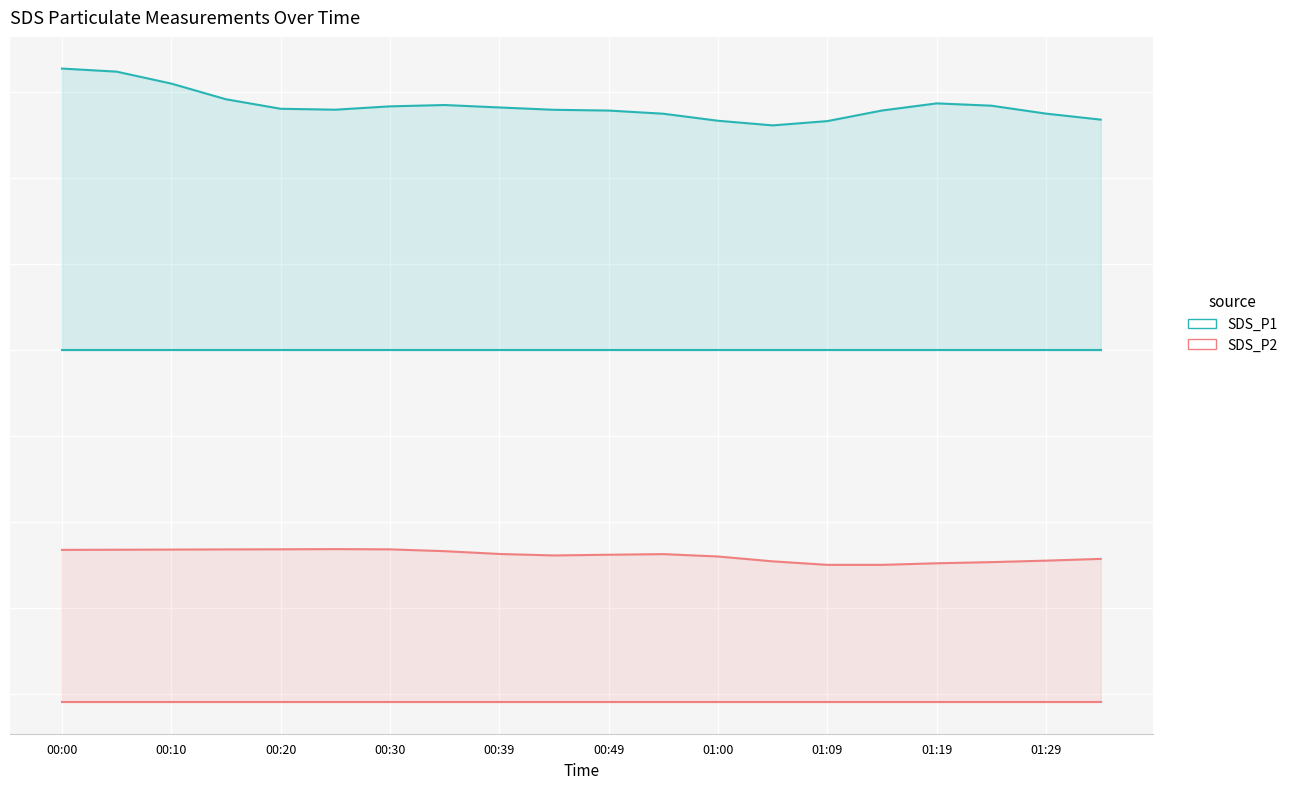

Is the value of SDS_P1 at 00:00 greater than the value of SDS_P2 at 00:30?

Yes